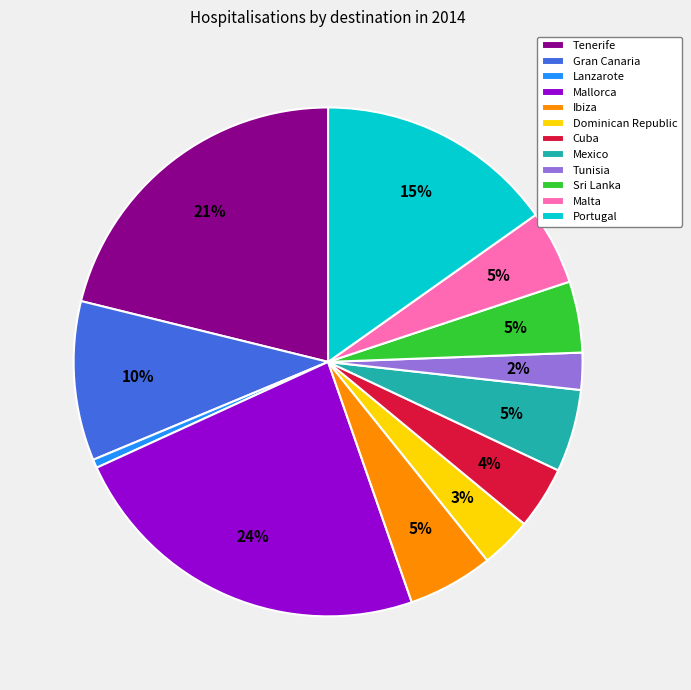

Which slice is the largest?

Mallorca